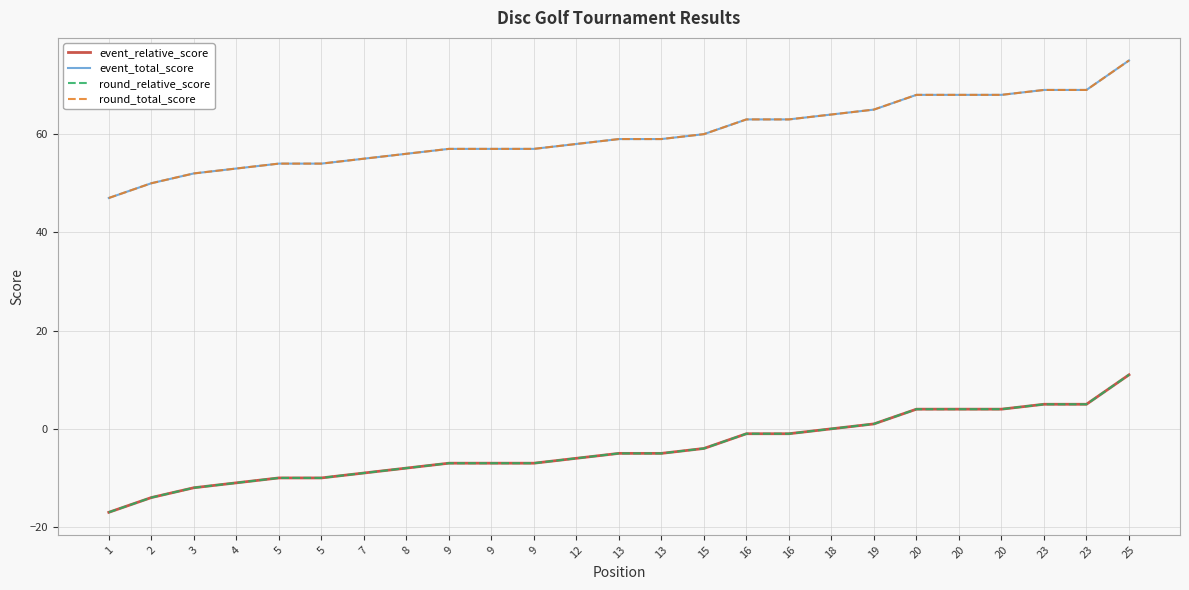

Is this an area chart (filled region under the line)?

No